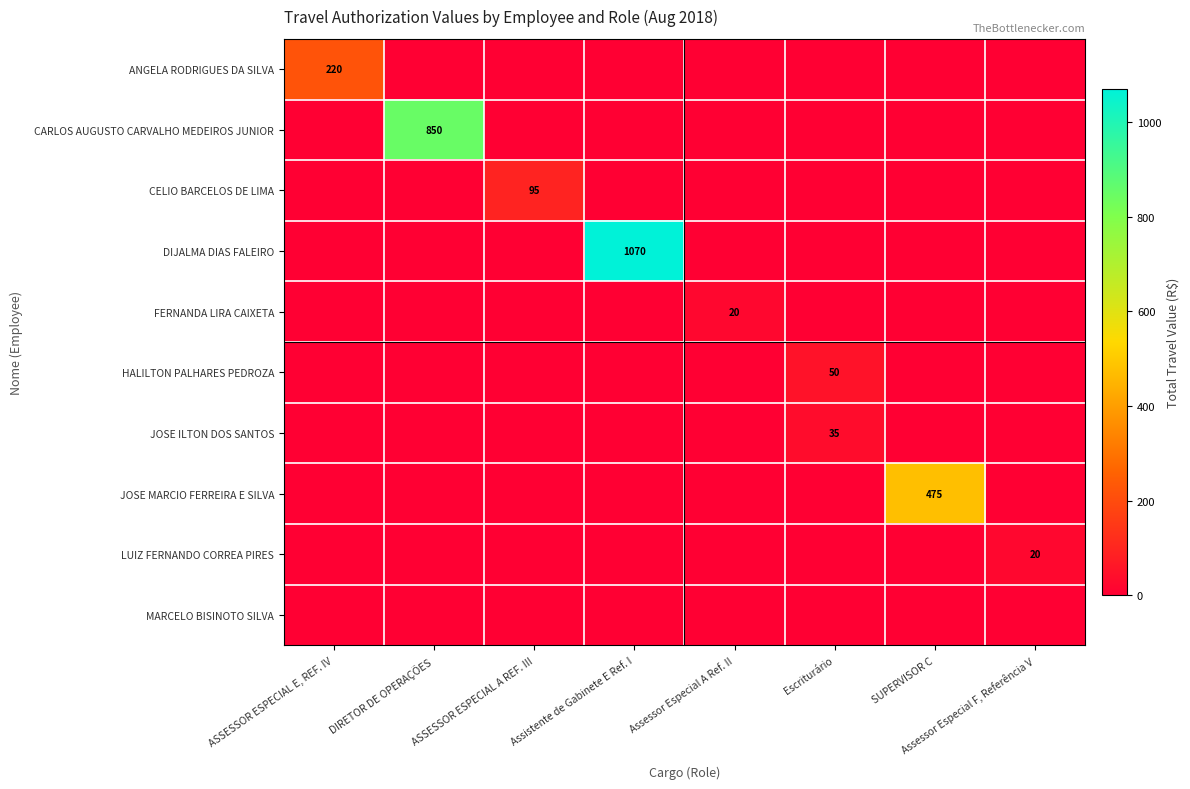

Is the value of CARLOS AUGUSTO CARVALHO MEDEIROS JUNIOR at DIRETOR DE OPERAÇÕES greater than the value of DIJALMA DIAS FALEIRO at Assessor Especial F, Referência V?

Yes